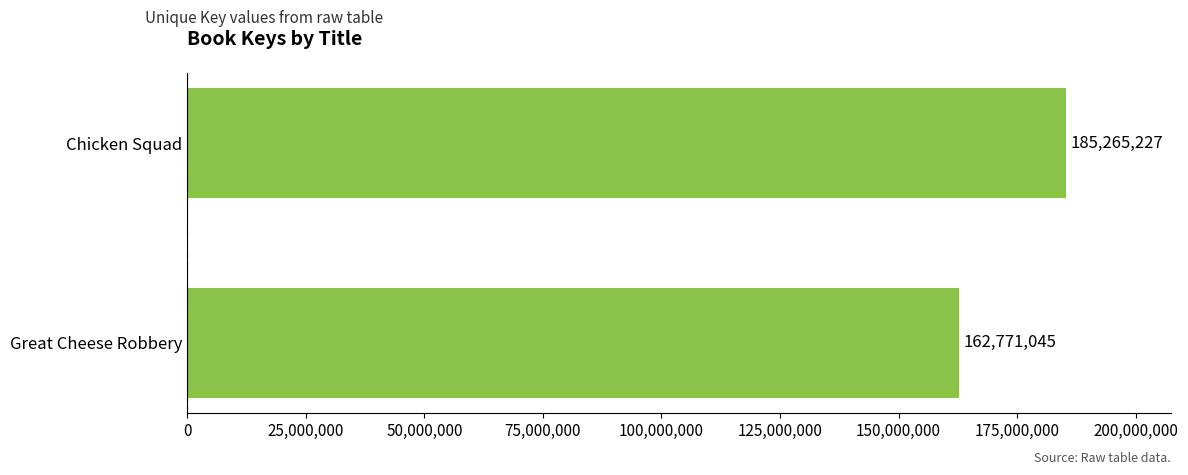

Are the bars grouped side by side (vs. stacked)?

No